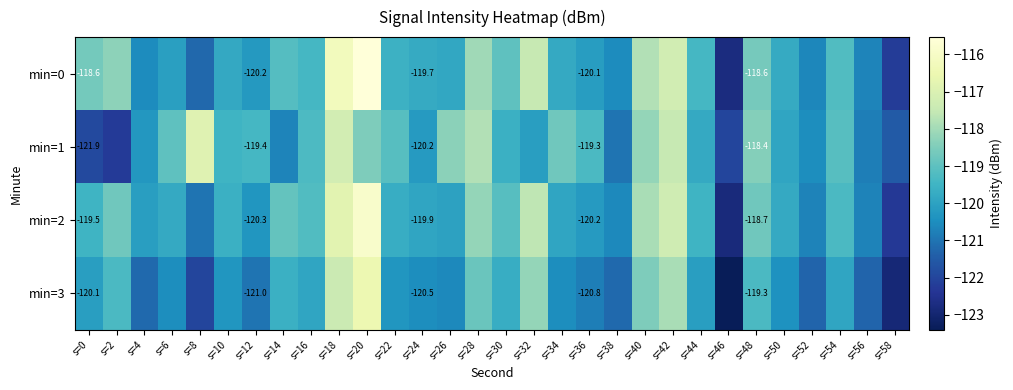

At which label is min=1 closest to -119?

s=6